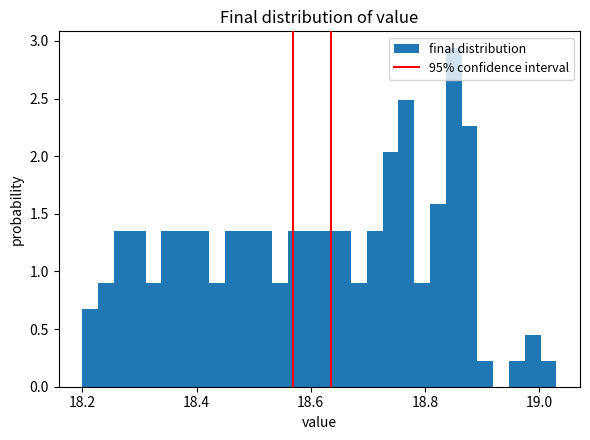

Read against the x-axis, roughly where is the centre of the tallest bar?

18.86